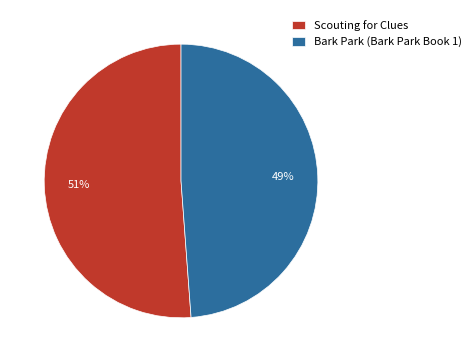

Do Bark Park (Bark Park Book 1) and Scouting for Clues together represent more than half of the pie?

Yes